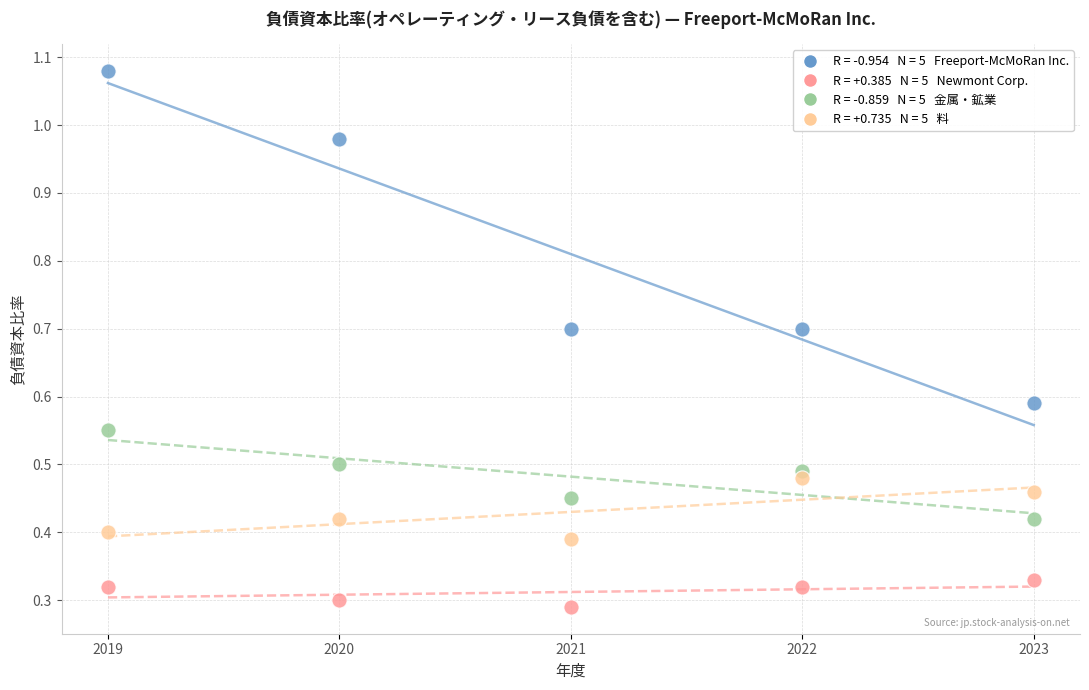

Across all data points, what is the range of Y values (max minus min)?

0.8